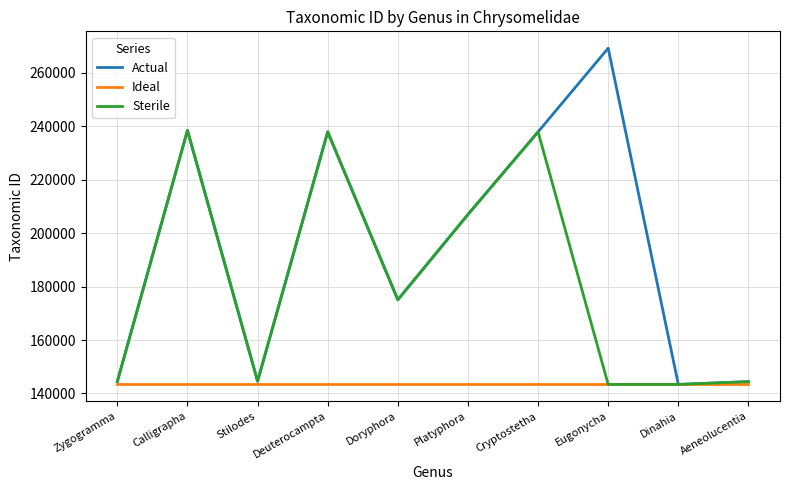

List the series in order of their peak value, lowest first.

Ideal, Sterile, Actual